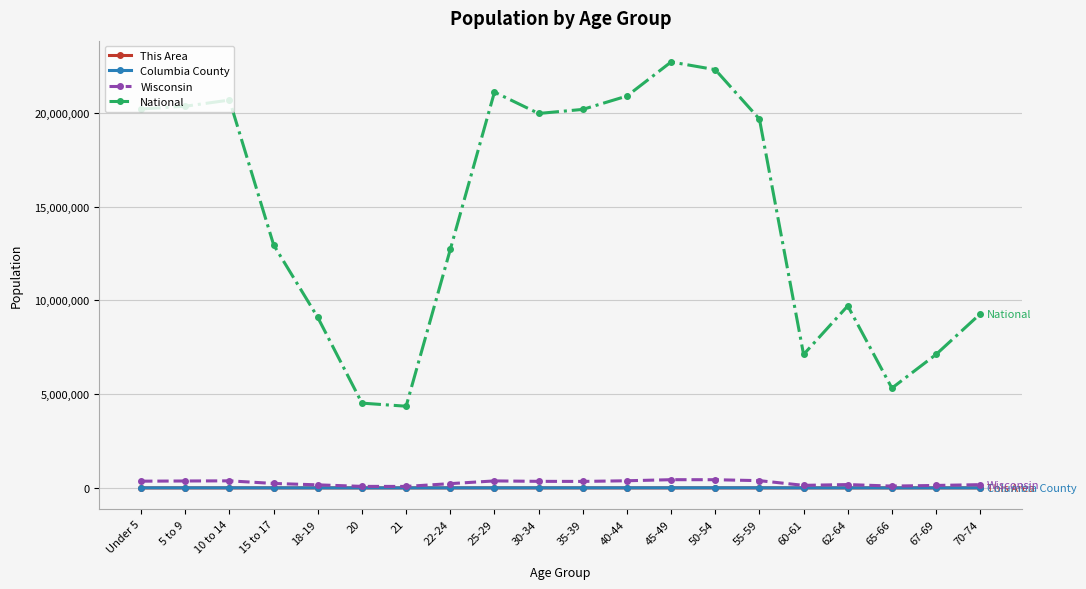

Which series has the largest total across all categories?

National